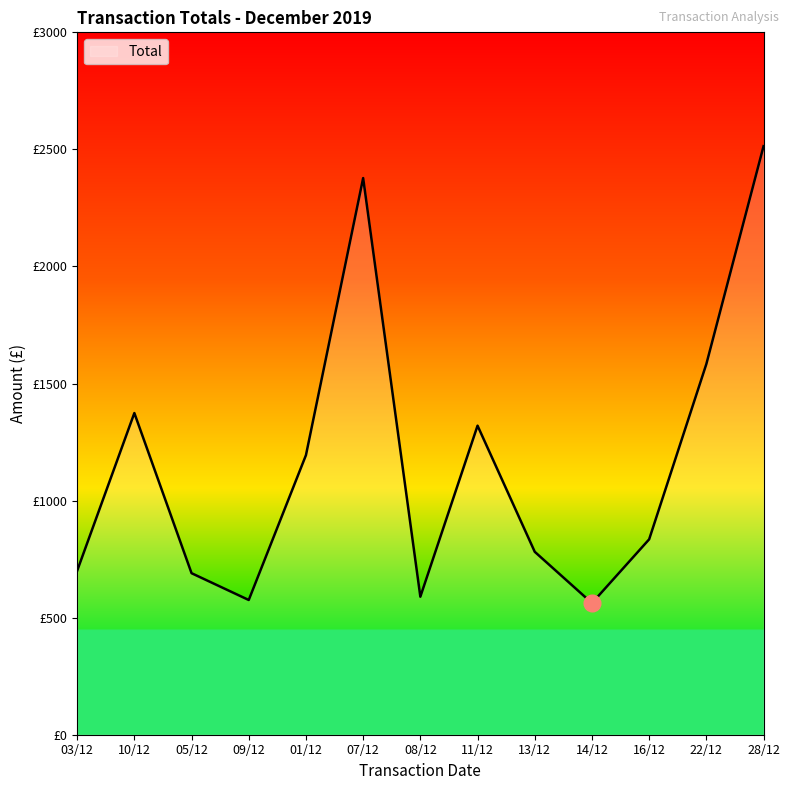

At which label does the data first exceed 834?

10/12